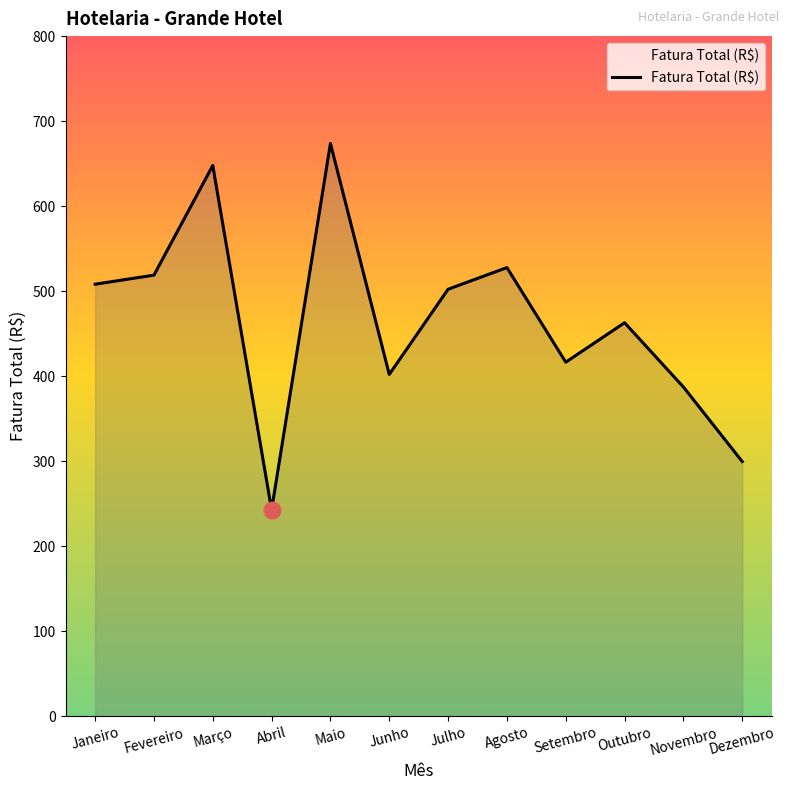

Is it true that the value at Janeiro is 746.1?

False